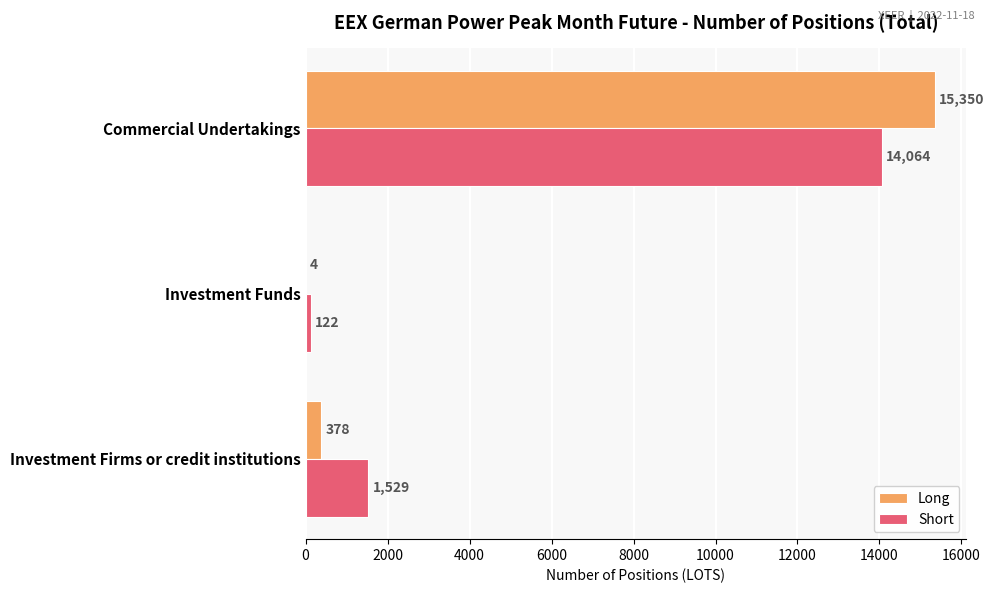

What value does the Short series have at Commercial Undertakings?

14064